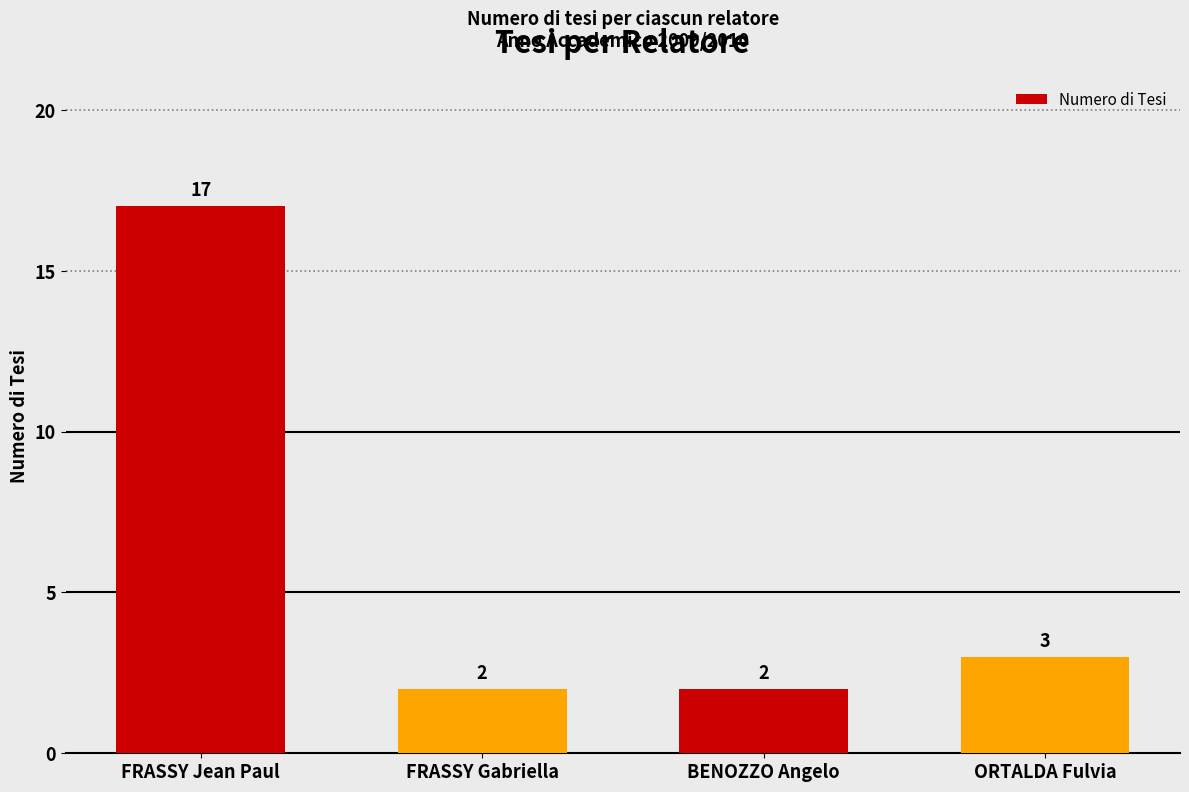

Does the chart contain stacked bars?

No